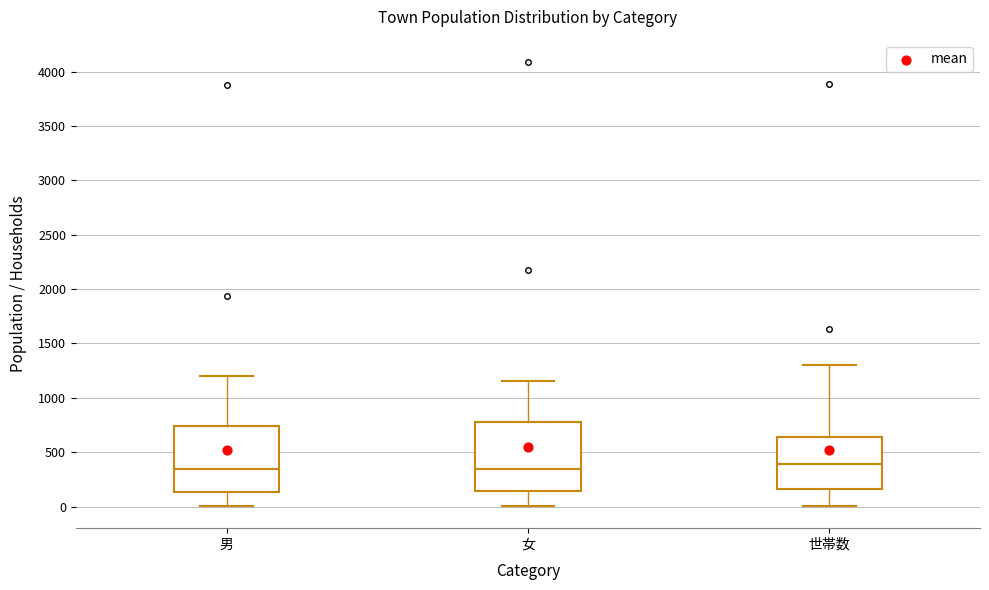

Reading left to right, transcribe this box plot: for each box, give where its median line is, the range the box spans, and where its two whiskers end, as read against the y-axis. The values are not printed on the chart, so give them approximately, as read against the axis.

男: median 350, box 150 to 750, whiskers 0 to 1200
女: median 350, box 150 to 750, whiskers 0 to 1150
世帯数: median 400, box 150 to 650, whiskers 0 to 1300